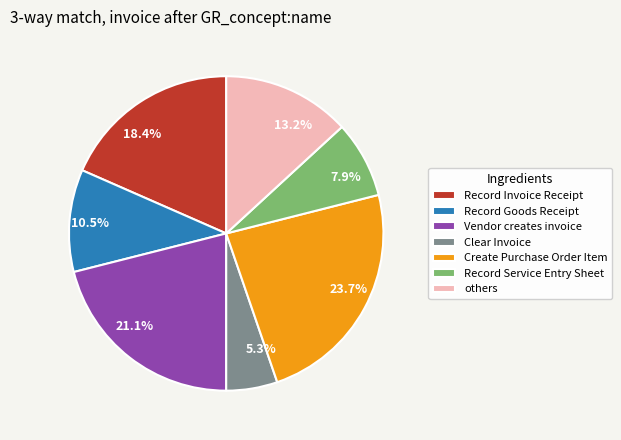

What percentage is NOT represented by Record Goods Receipt?

89.5%